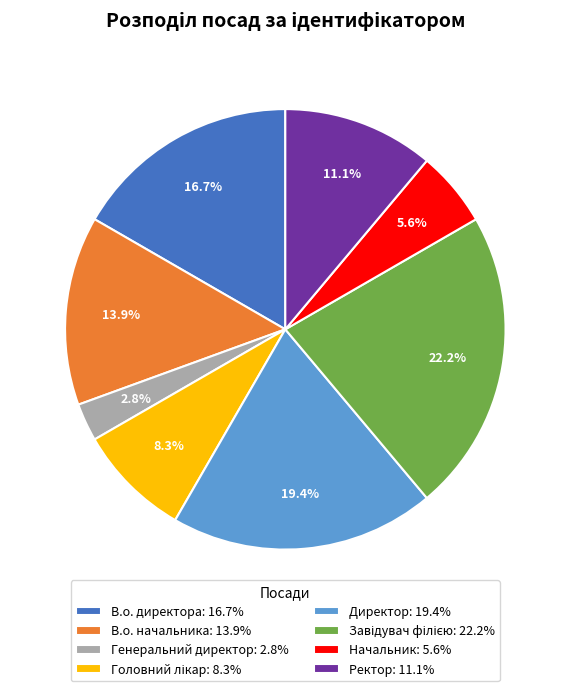

How much of the chart is everything except В.о. директора: 16.7%?

83.3%